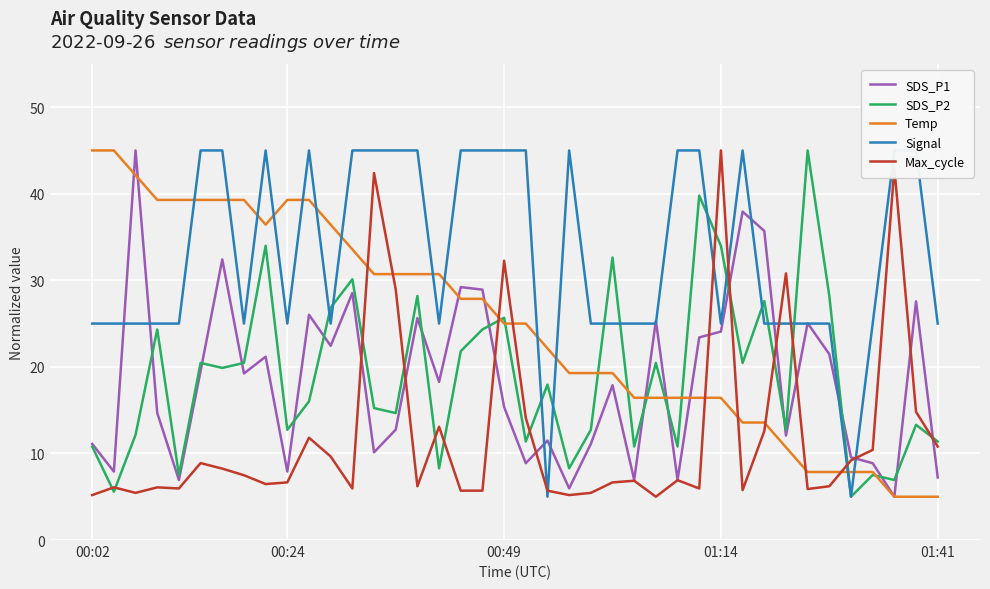

What is the smallest value displayed?

5.0